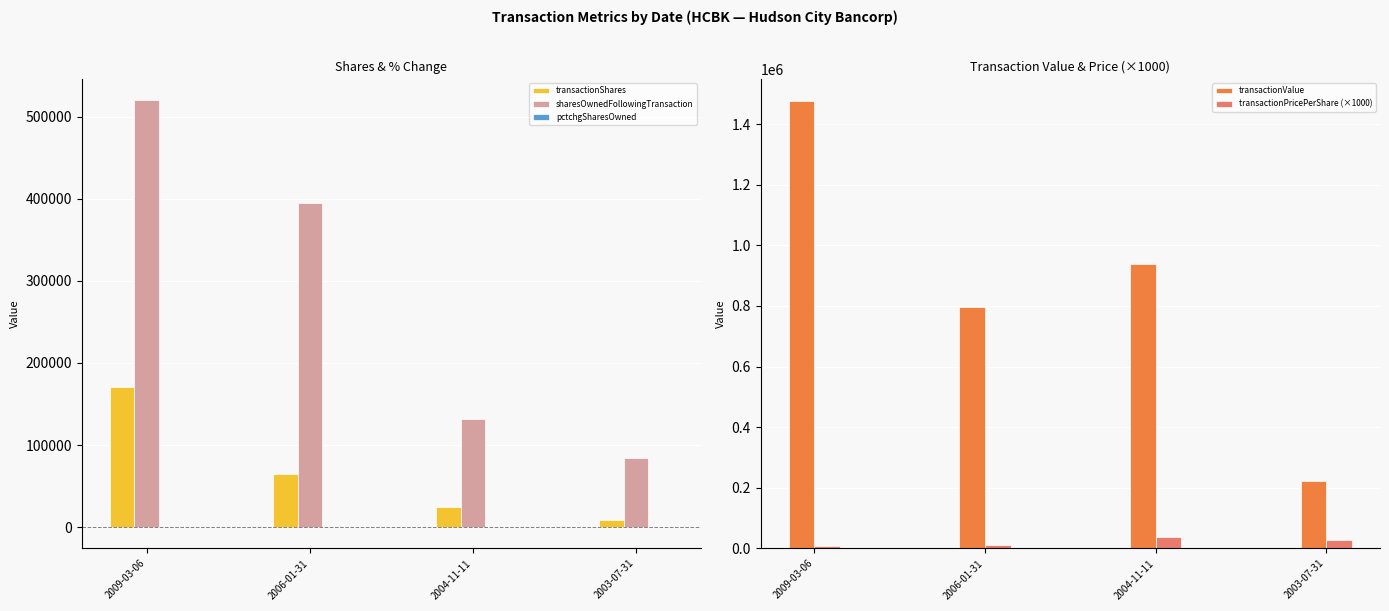

True or false: sharesOwnedFollowingTransaction has a value of 329109 at 2009-03-06.

False